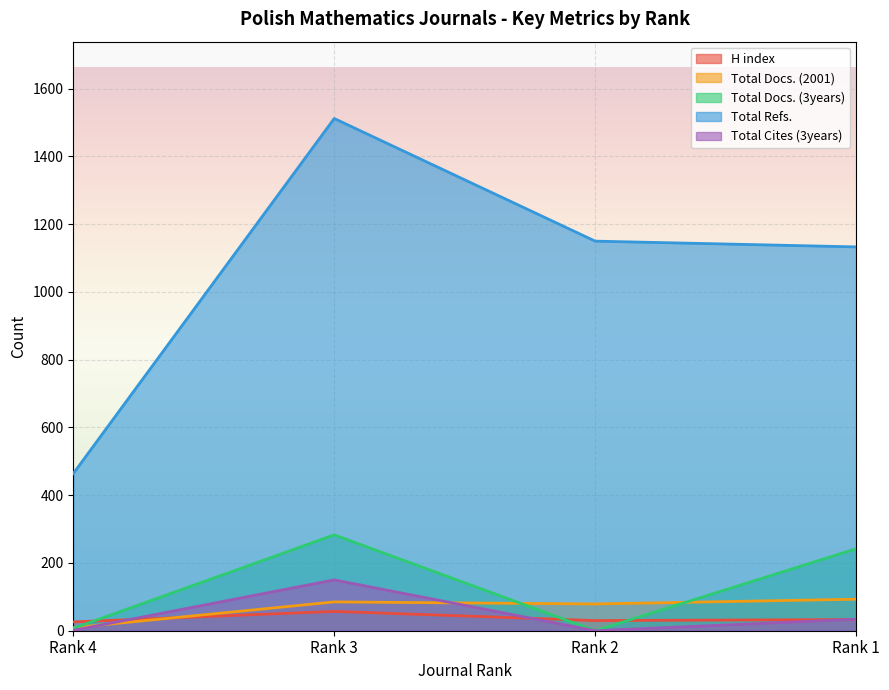

The value of Total Refs. at Rank 3 is 1512. True or false?

True